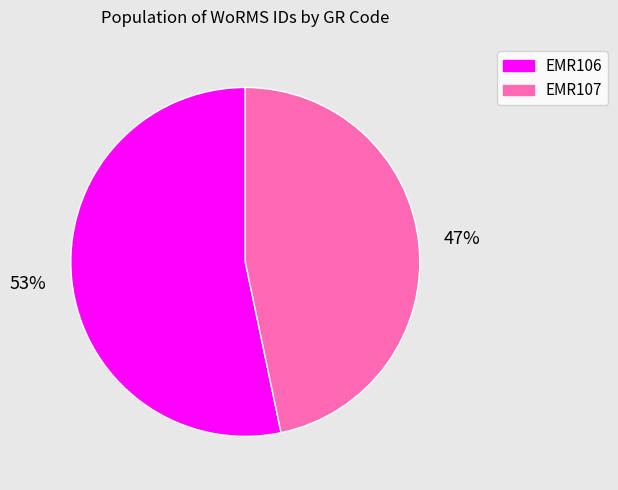

How many segments does this pie chart have?

2